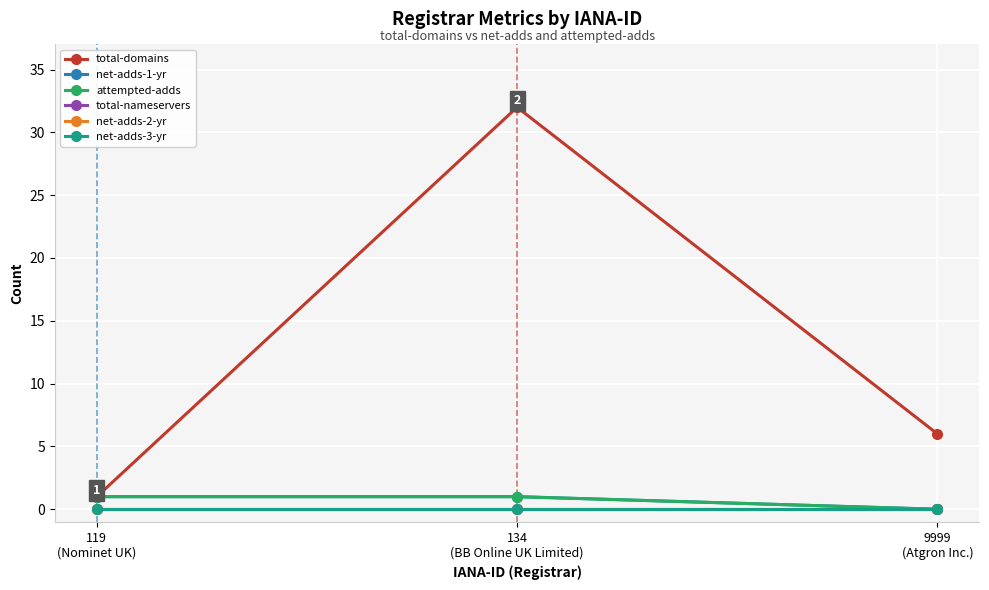

Is this an area chart (filled region under the line)?

No